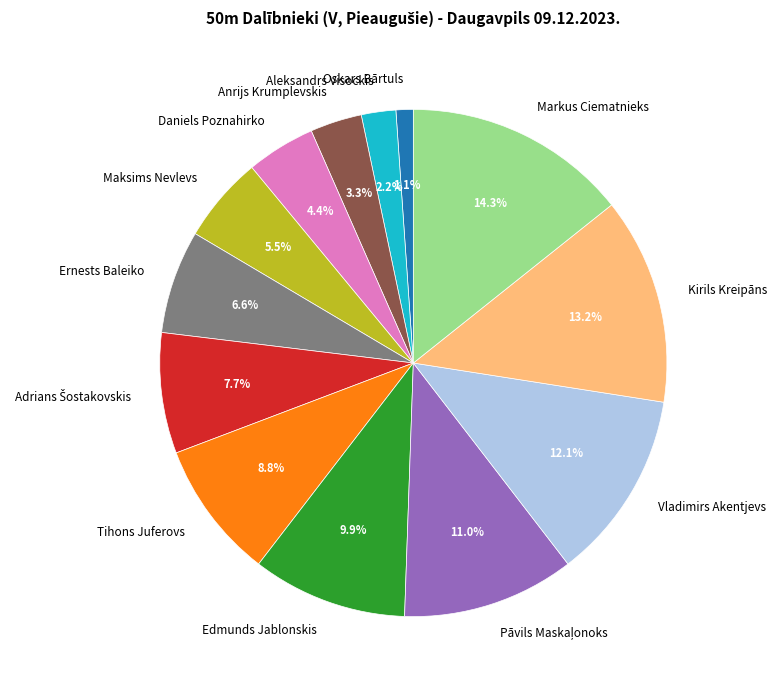

Is it true that Kirils Kreipāns is 13% of the pie?

True